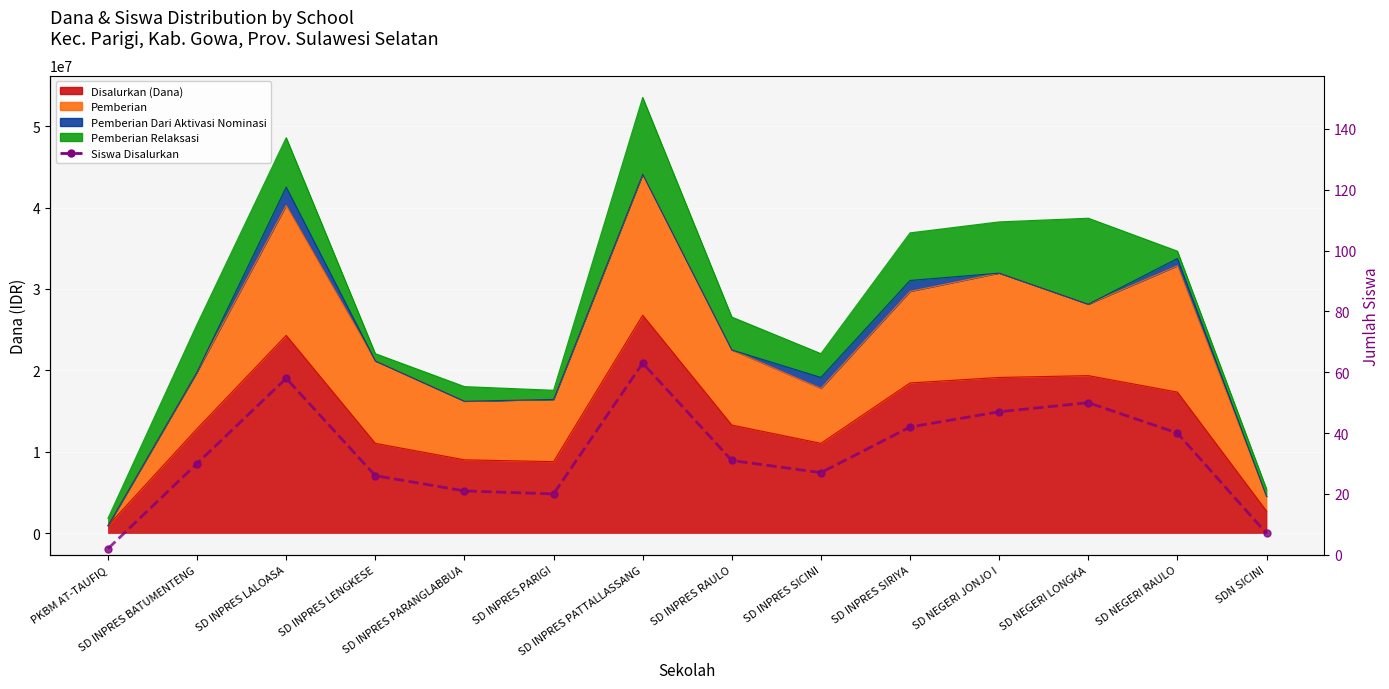

What is the greatest value displayed?

63